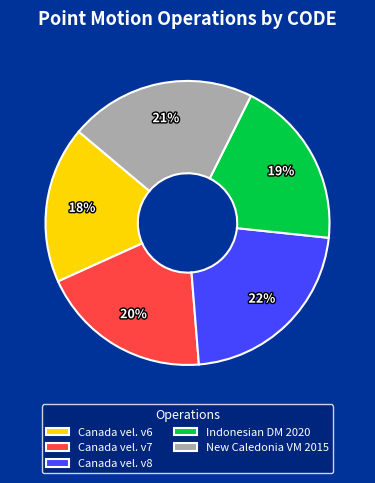

Which category has the smallest portion of the pie?

Canada vel. v6